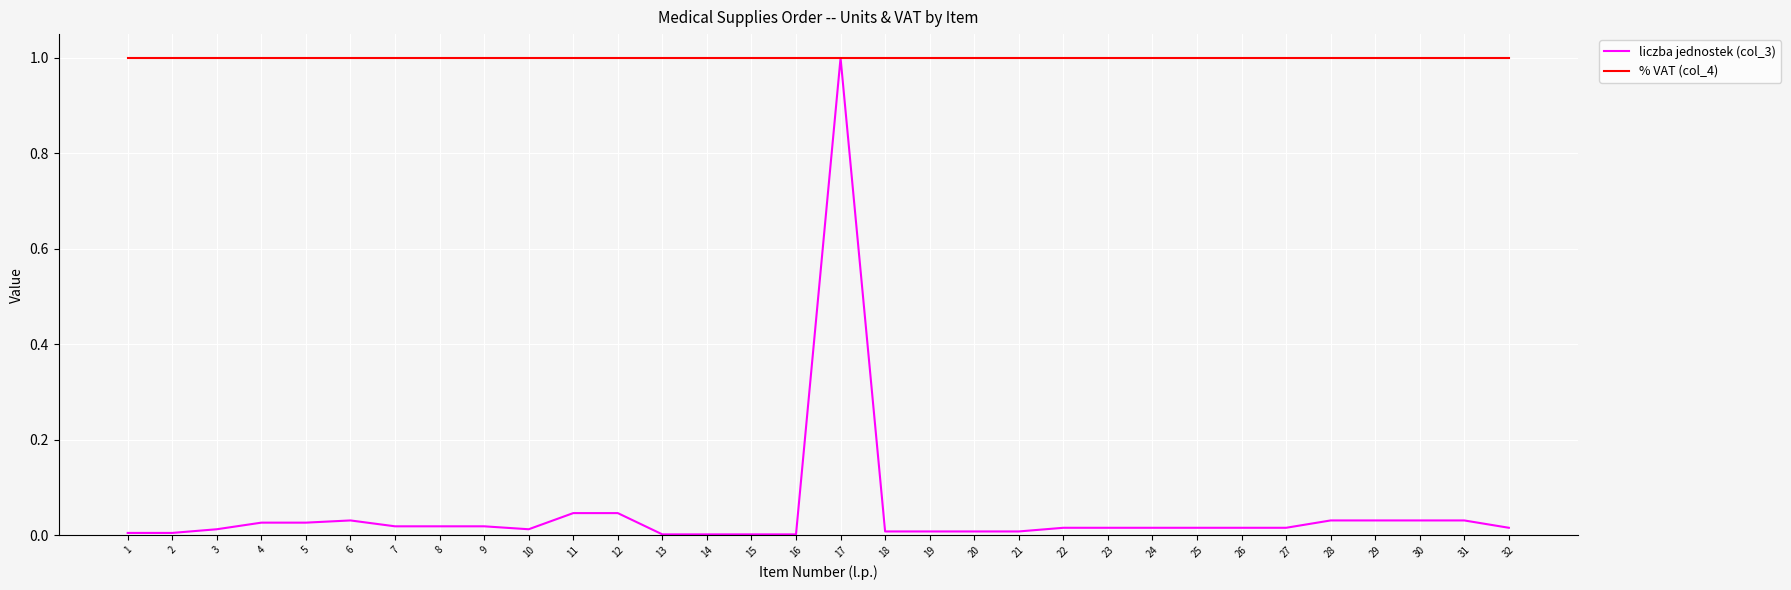

Which series has the widest spread of values?

liczba jednostek (col_3)